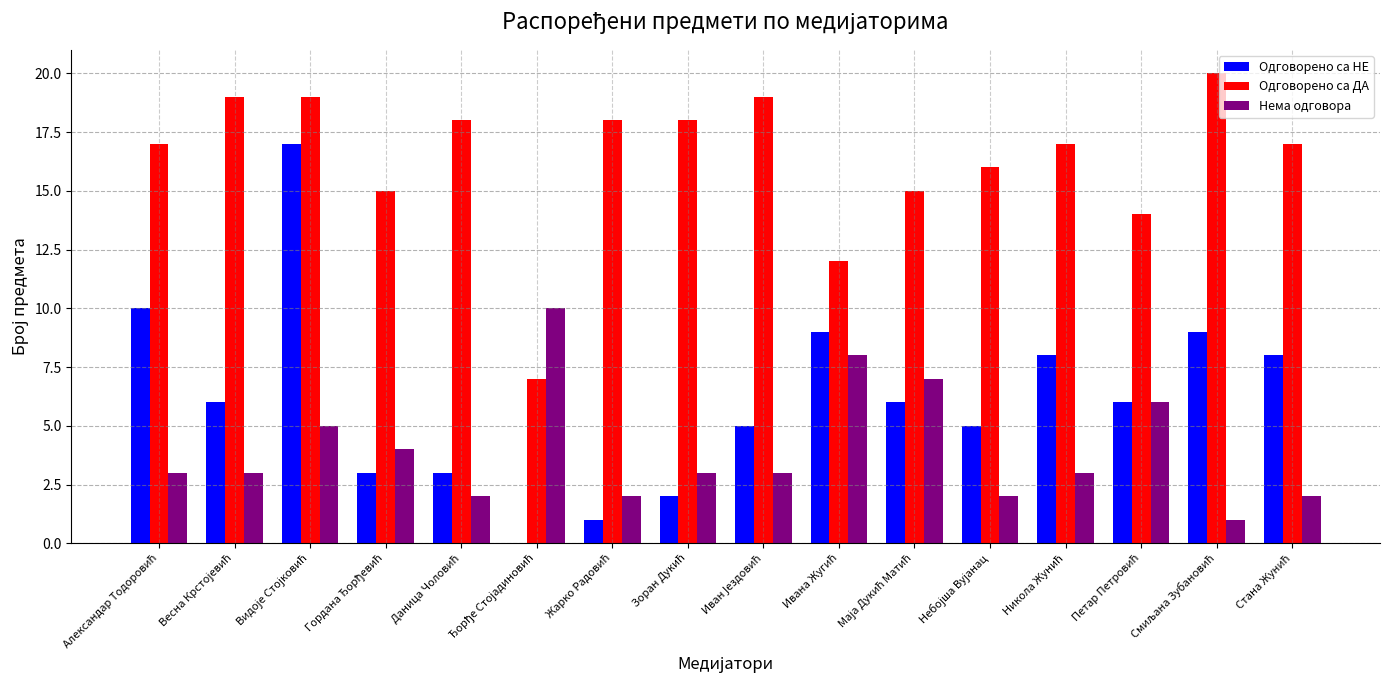

Which series has the largest total across all categories?

Одговорено са ДА